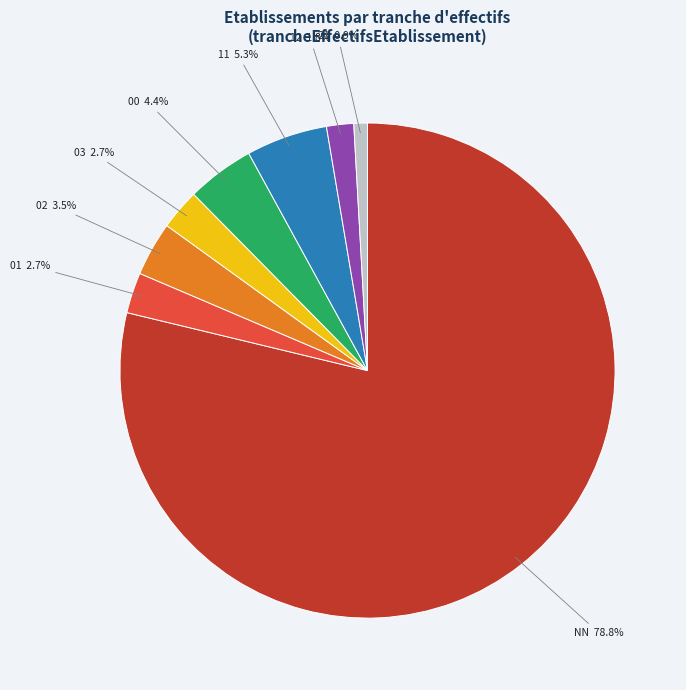

To the nearest percent, what is the difference between the 03 and 00 slice percentages?

2%